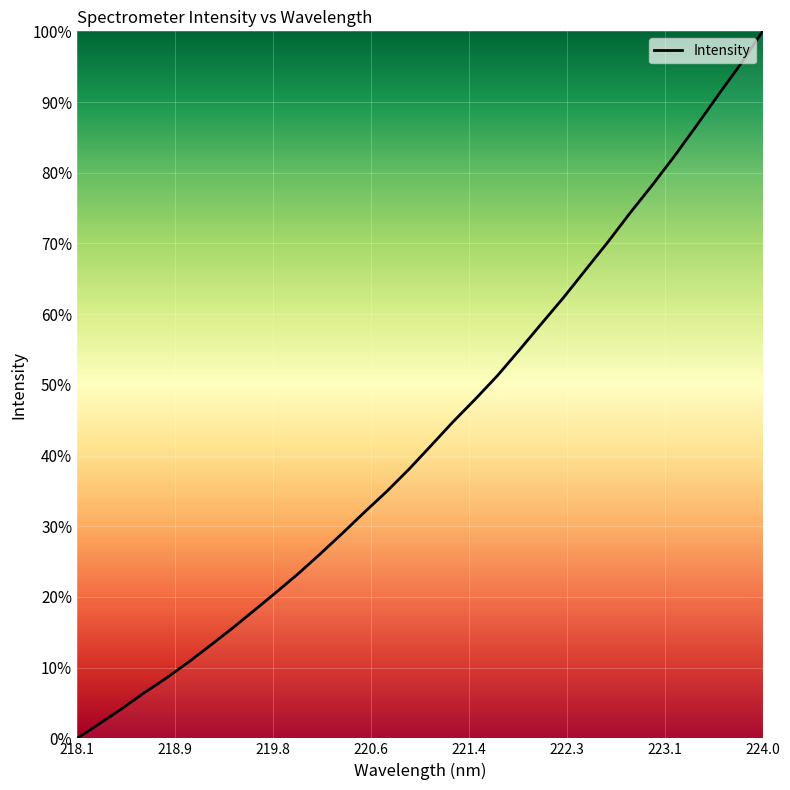

What is the greatest value displayed?

100.0